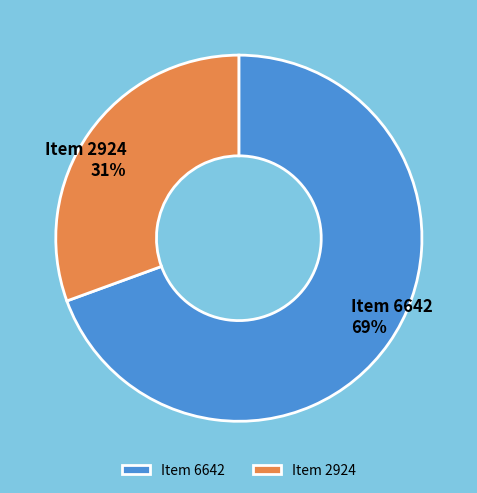

How many slices are in this pie chart?

2